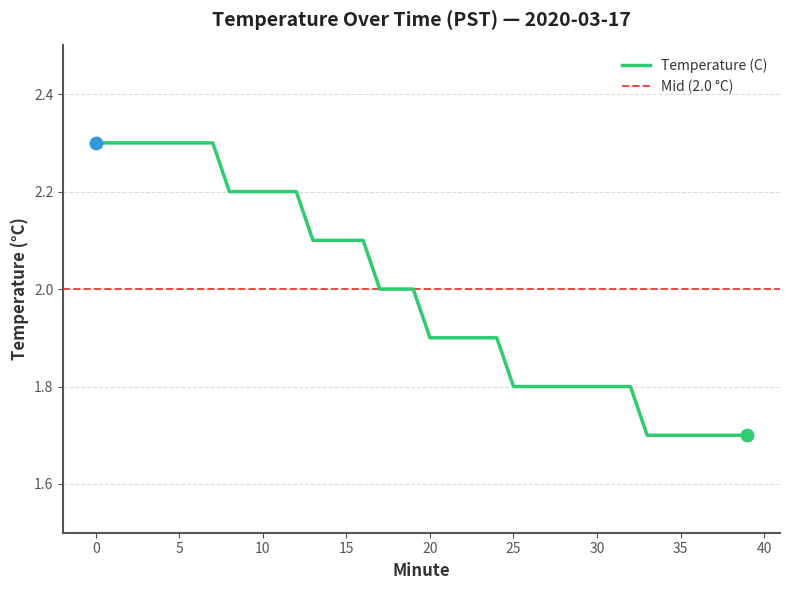

What is the change in value from 19 to 36?

-0.3